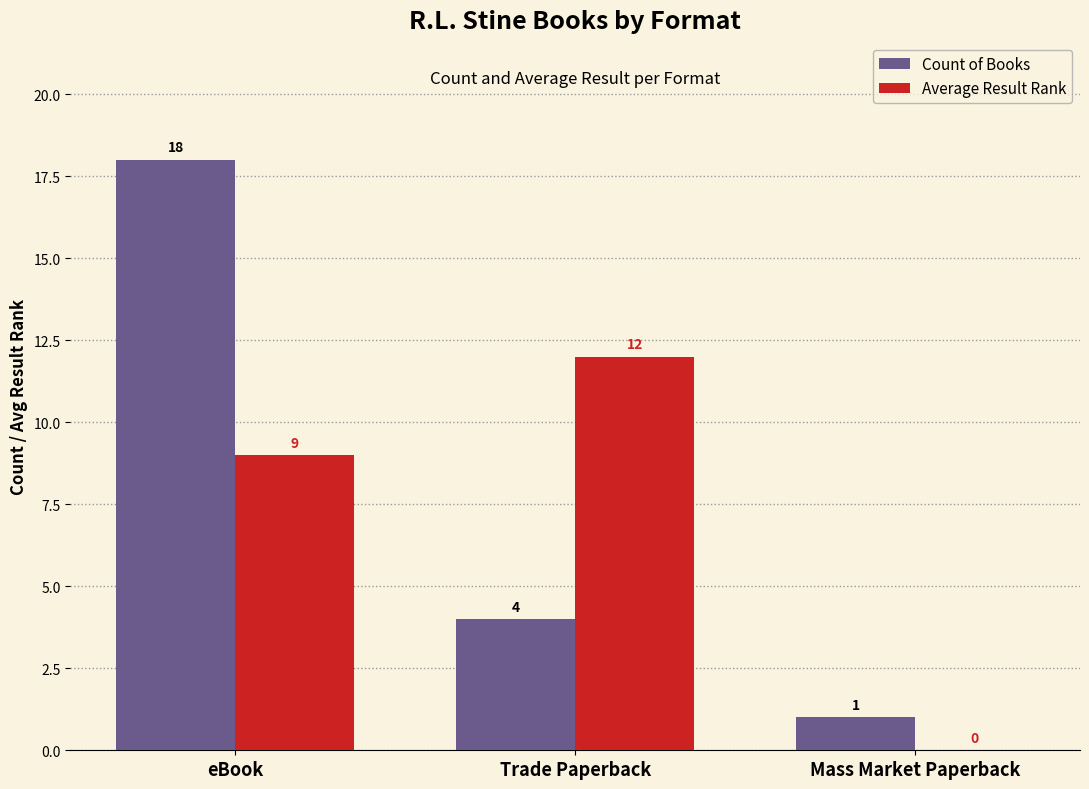

How many positive values does the Average Result Rank series have?

2